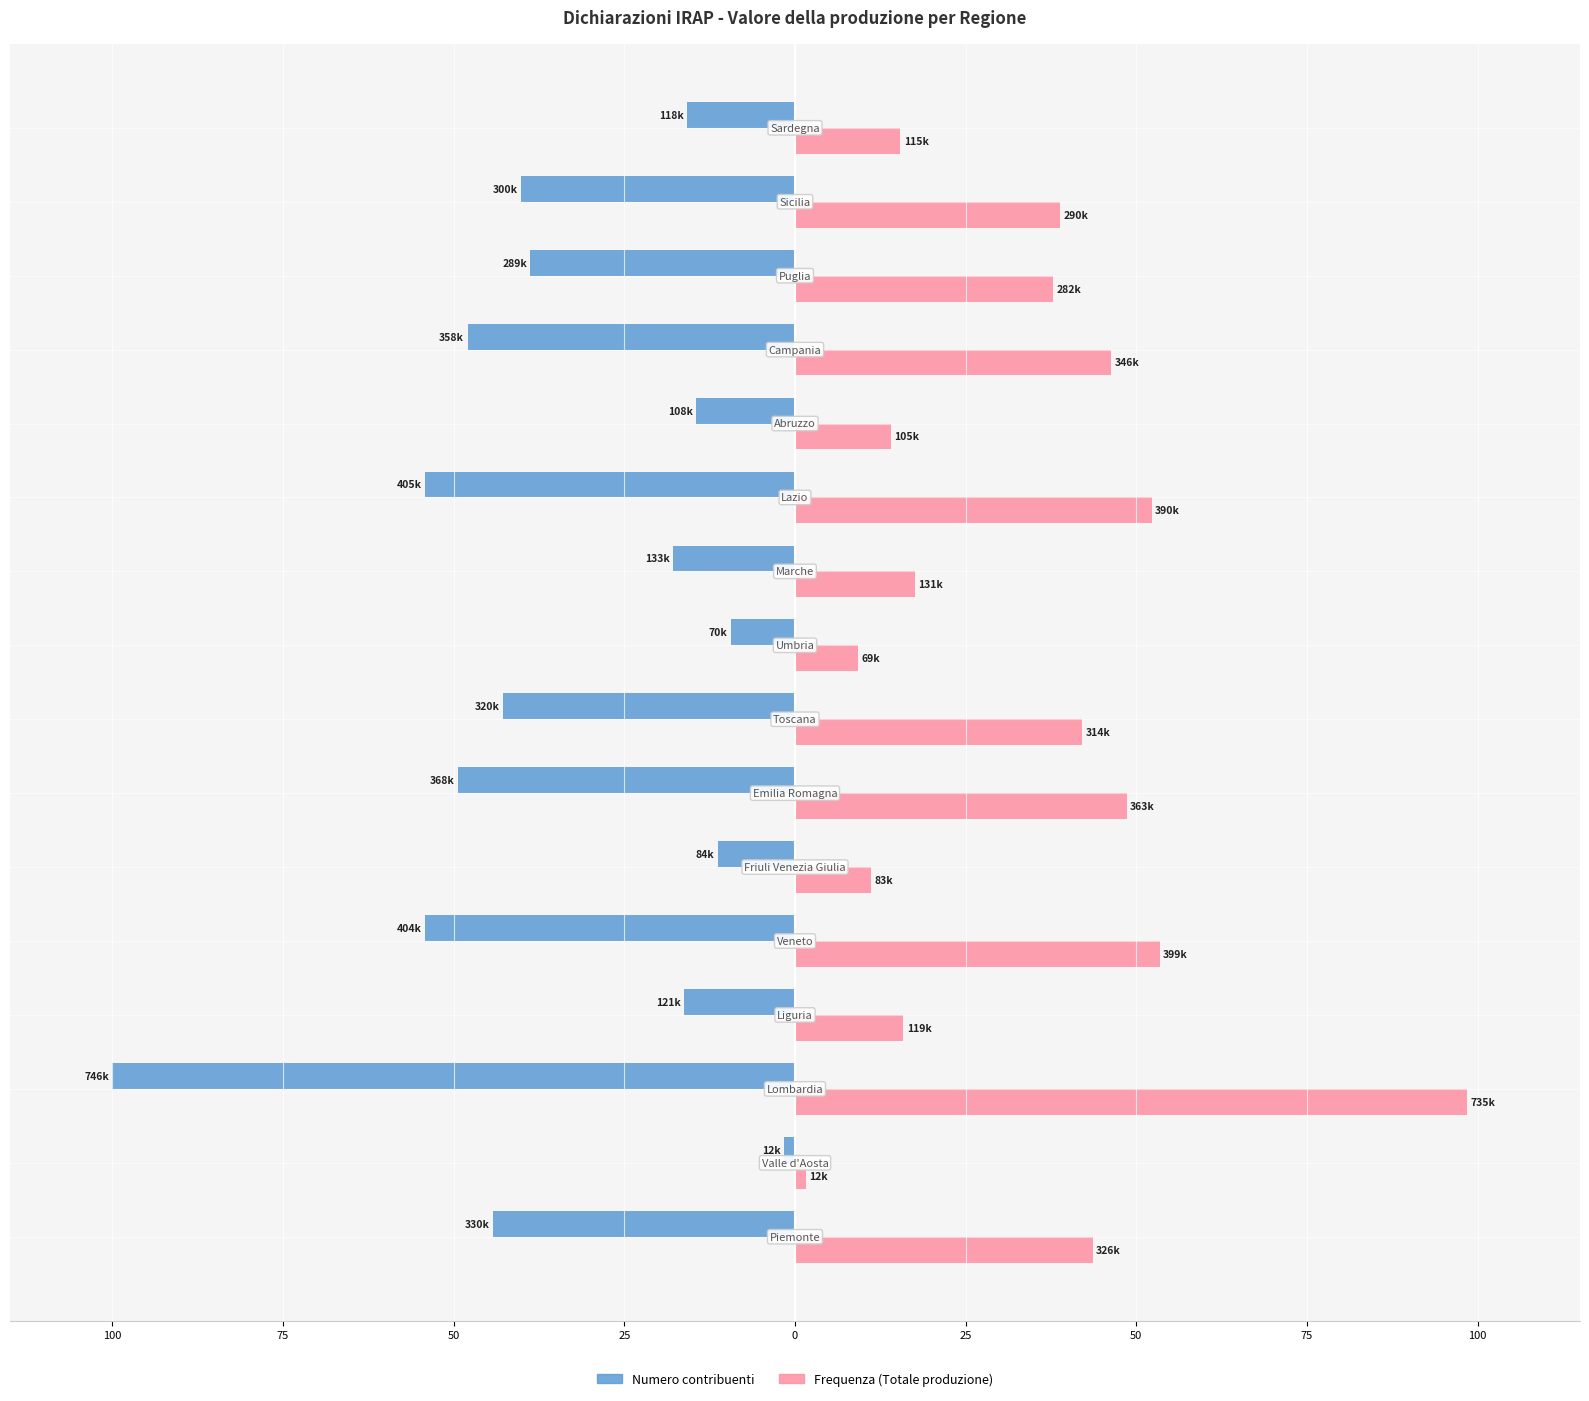

What are all the series names shown in the legend?

Numero contribuenti, Frequenza (Totale produzione)